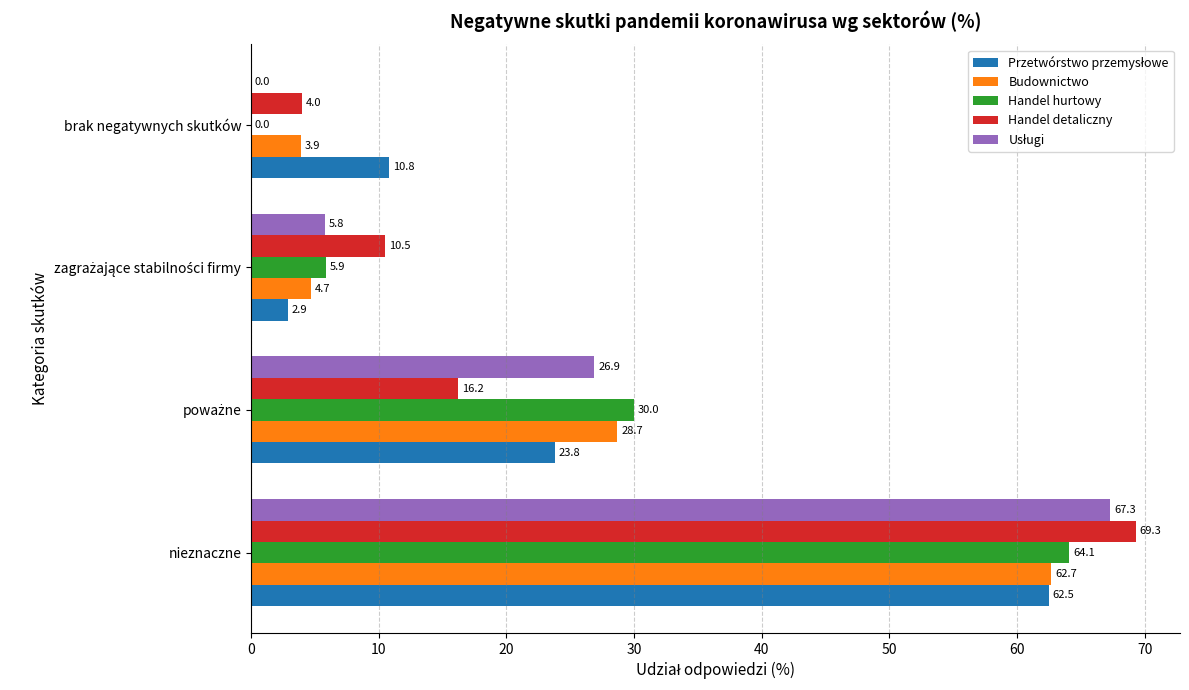

What is the maximum value for Handel detaliczny?

69.3